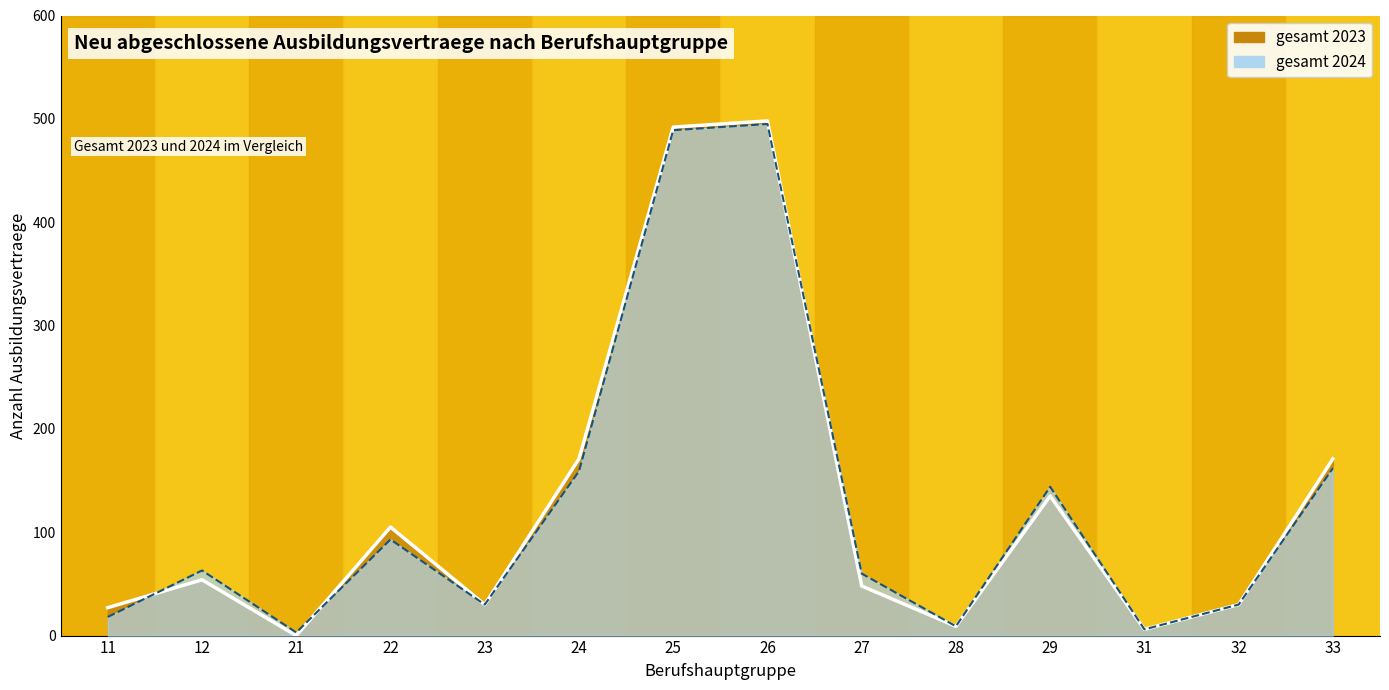

Where is the first local maximum for gesamt_2024?

12